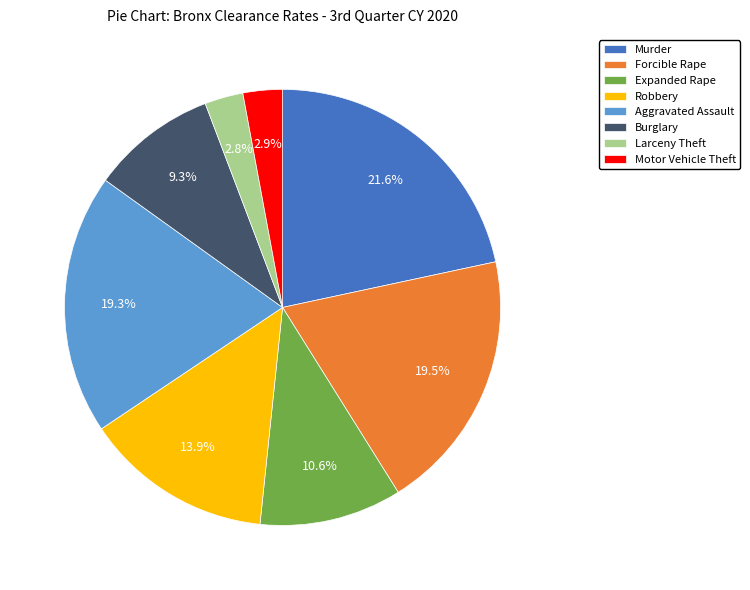

Is there a majority slice in this chart?

No